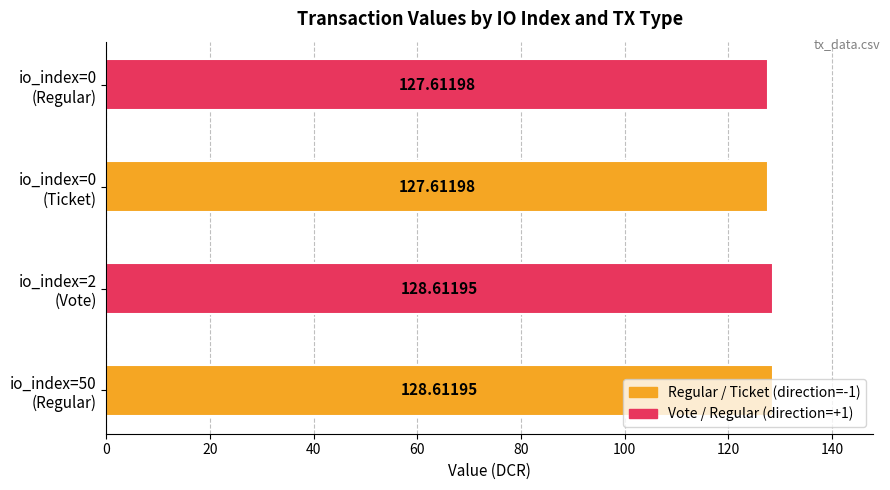

What is the difference between the maximum and minimum values?

1.0